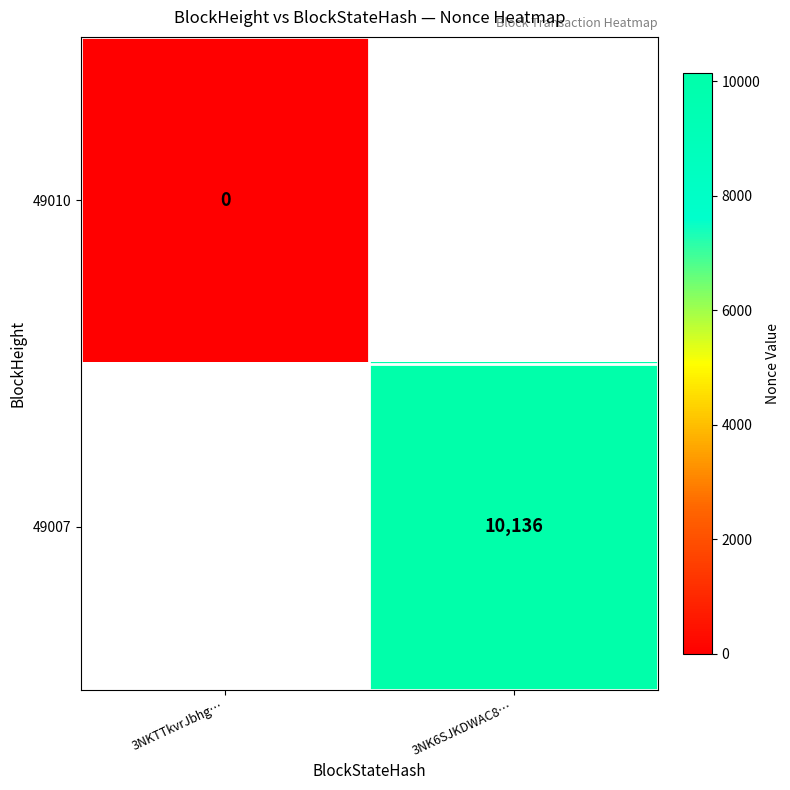

The 49007 series shows 18177 at 3NK6SJKDWAC8…. True or false?

False